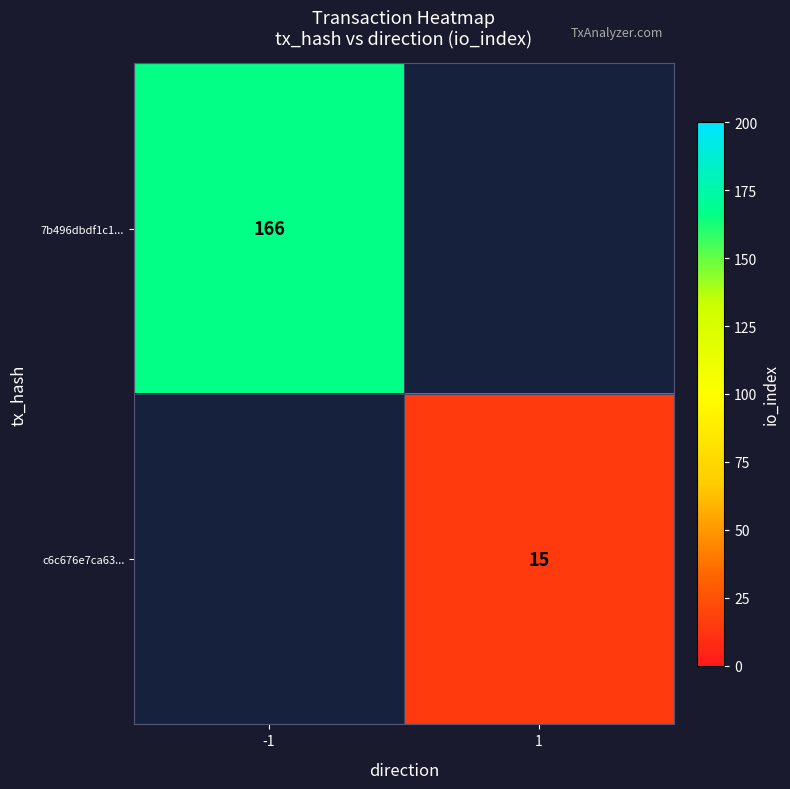

What is the smallest value displayed?

15.0